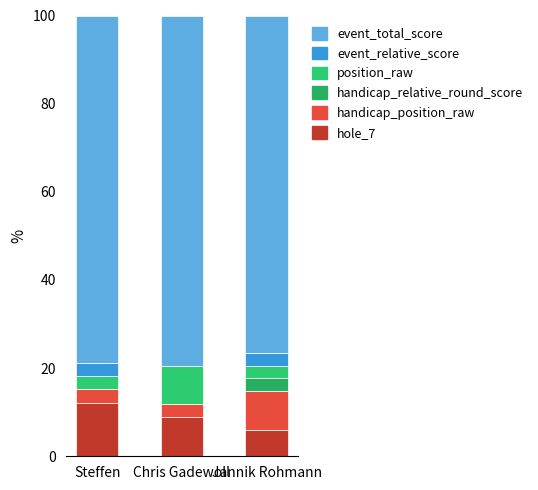

Count the number of data series in this chart.

6